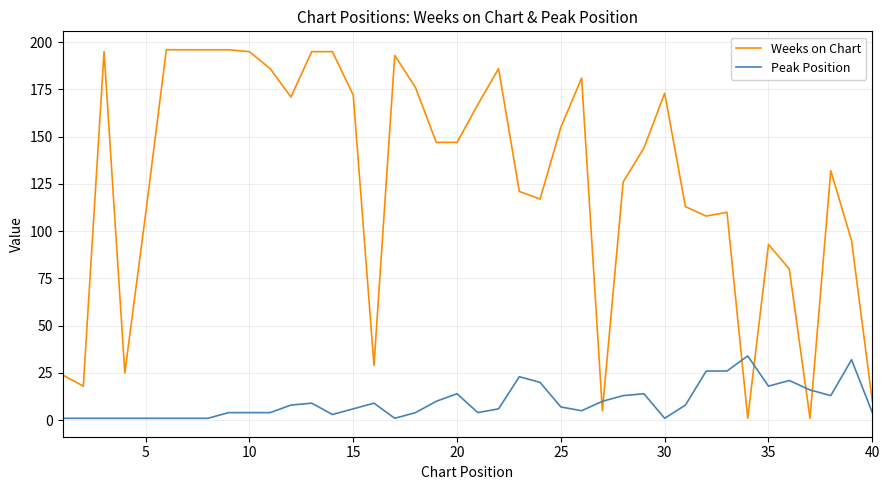

What is the highest value of the Weeks on Chart series?

196